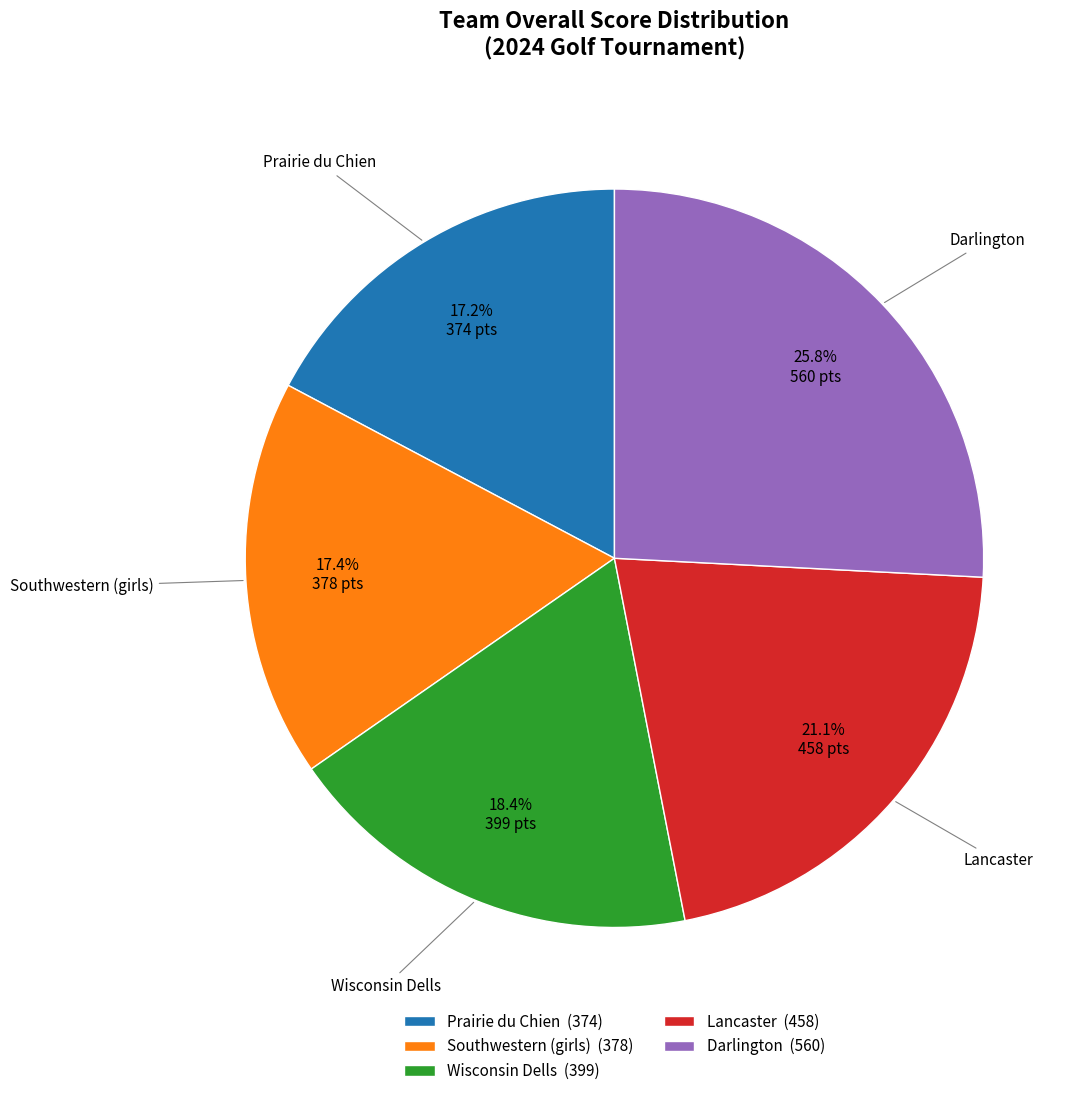

Is the sum of Southwestern (girls) and Lancaster greater than half?

No